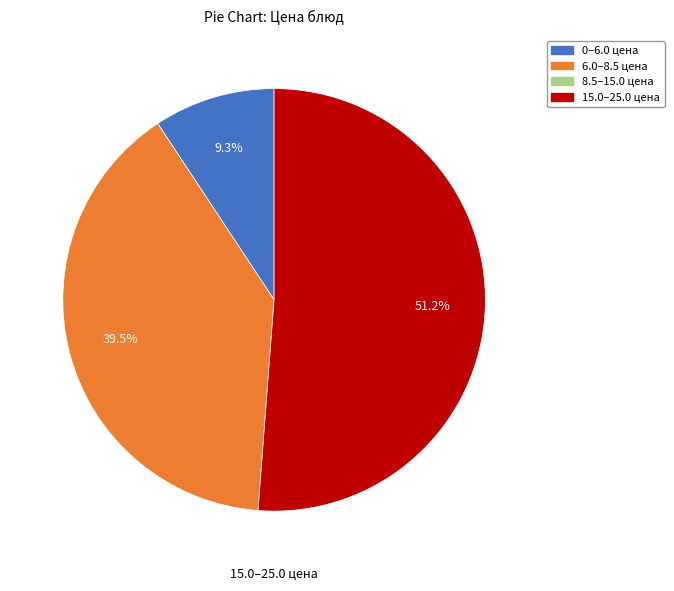

To the nearest percent, what is the average slice percentage?

25%